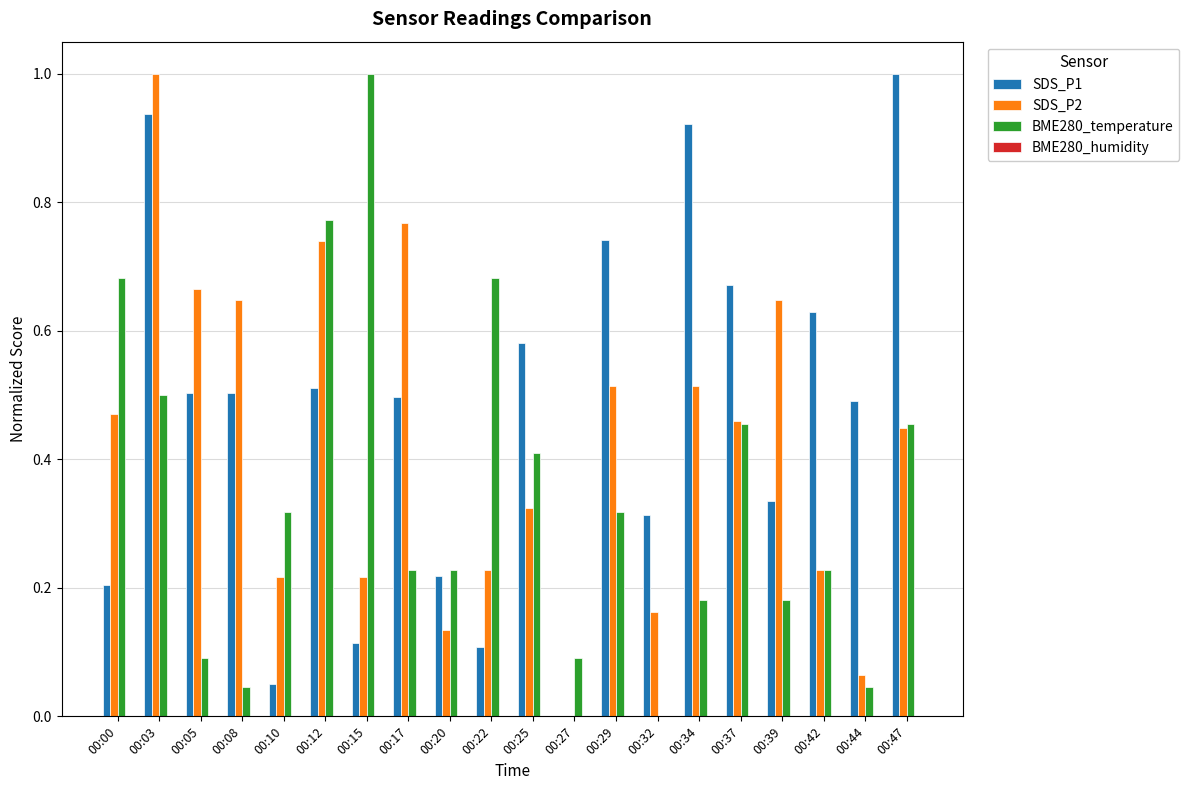

What is the greatest value displayed?

1.0